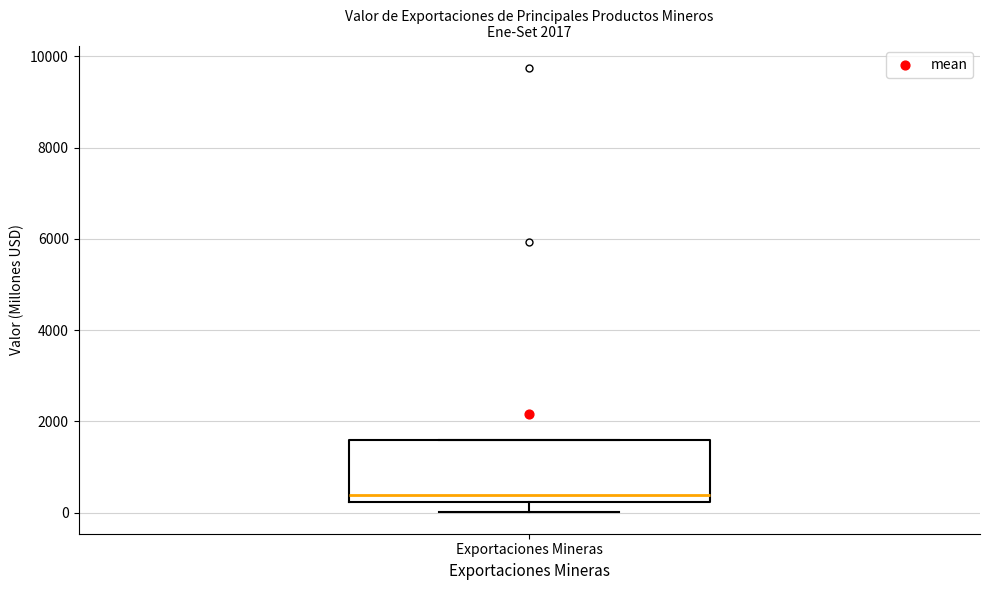

Transcribe this box plot: give where the median line is, the range the box spans, and where the two whiskers end, as read against the y-axis. The values are not printed on the chart, so give them approximately, as read against the axis.

median 400, box 200 to 1600, whiskers 0 to 1600